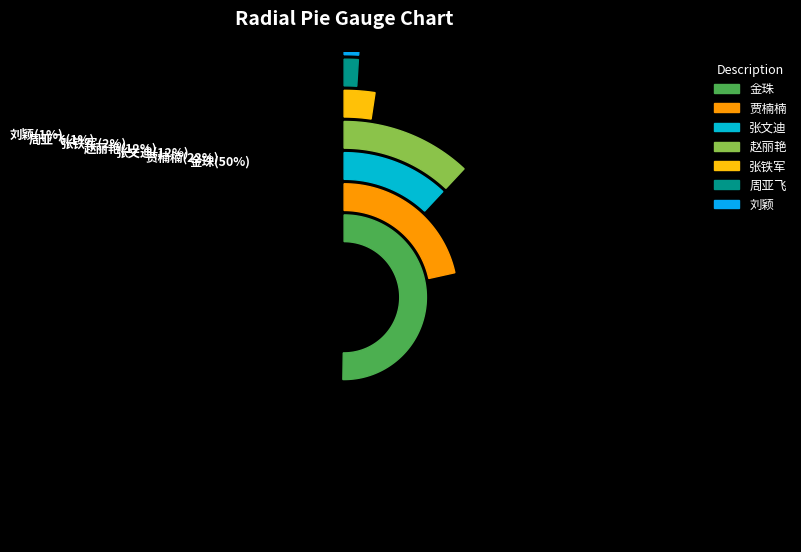

To the nearest percent, what portion does 周亚飞 represent?

1%